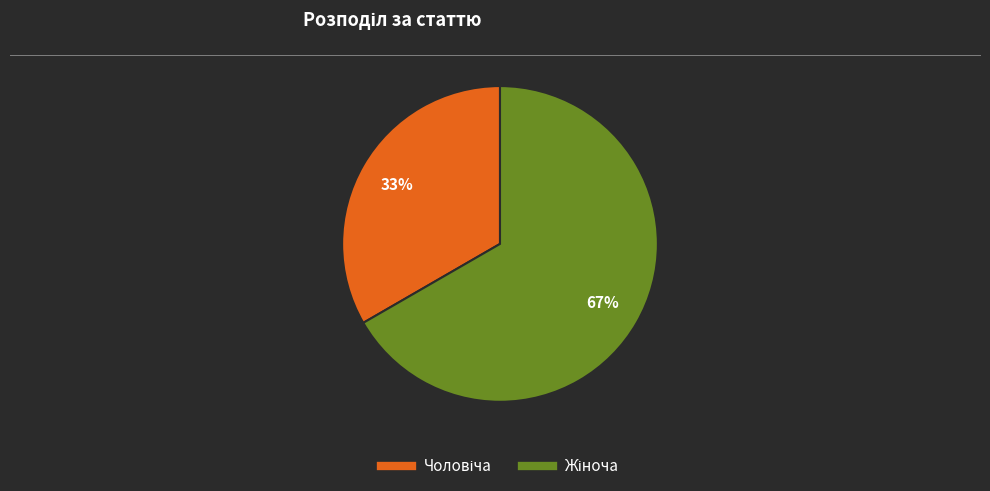

Is there any slice that represents more than half of the pie?

Yes